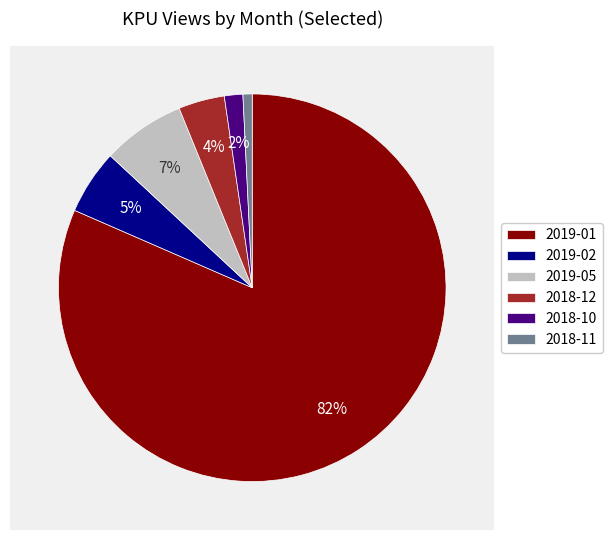

Which has a higher value, 2019-01 or 2018-12?

2019-01